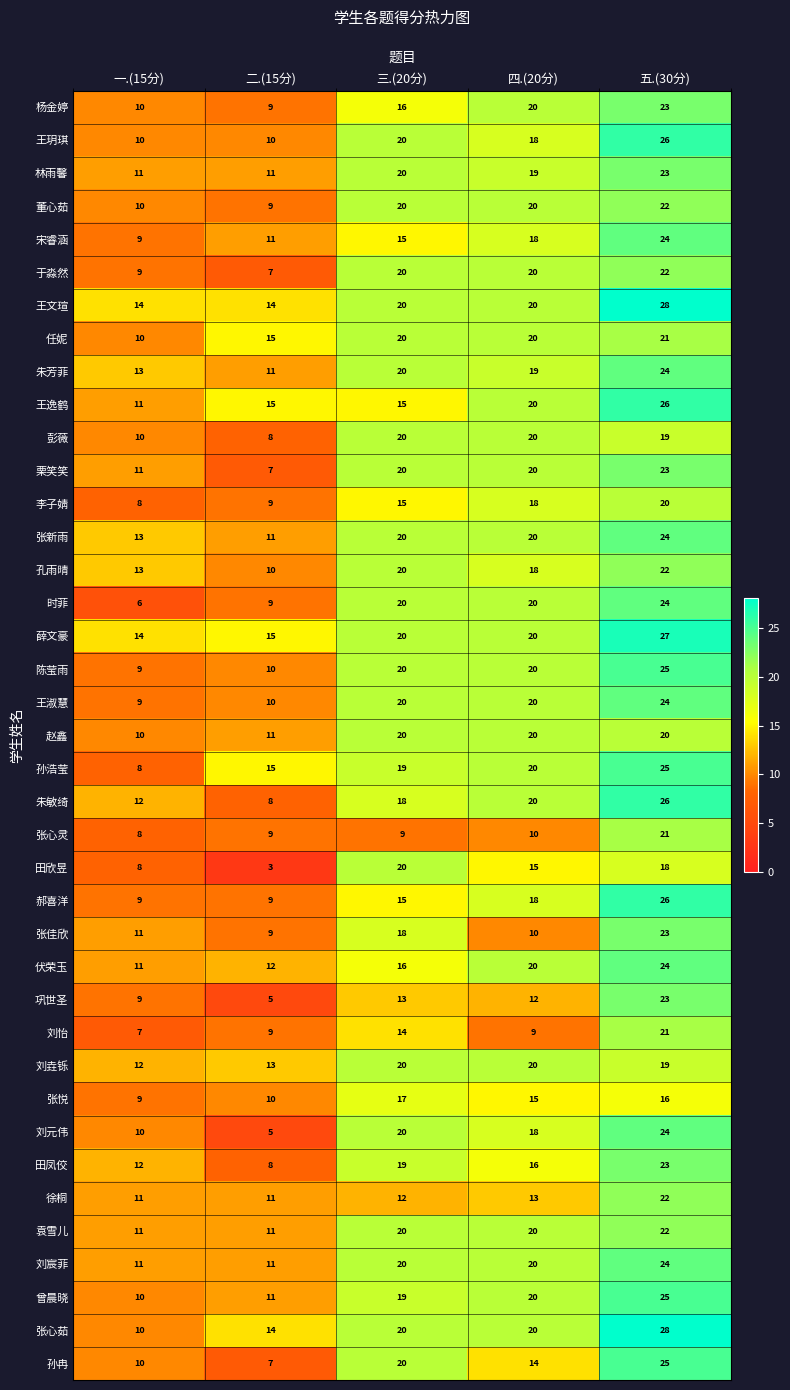

At which label is 张佳欣 closest to 16?

三.(20分)